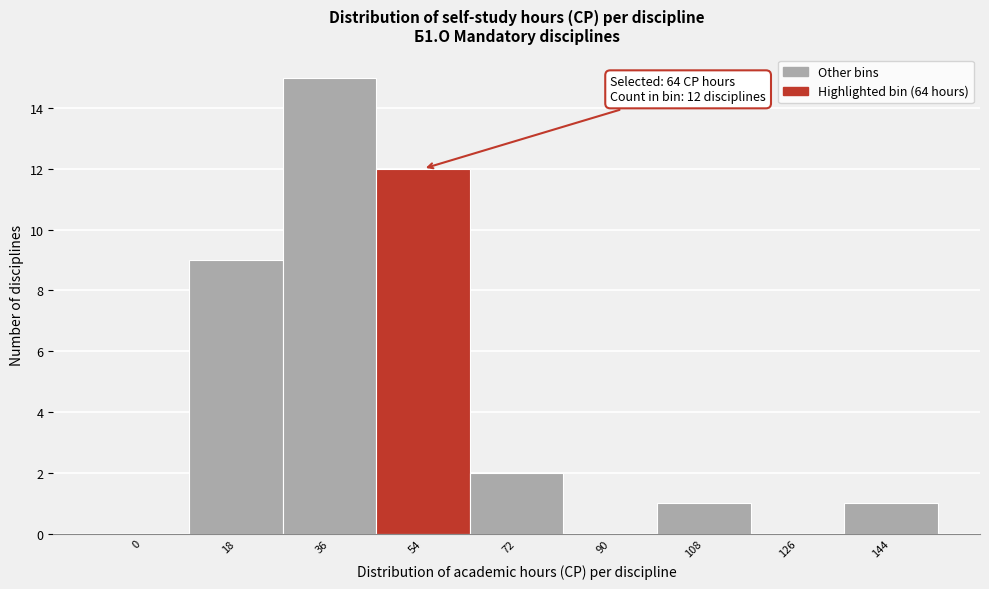

Reading left to right, transcribe all the data shown in this chart.

0=0	18=9	36=15	54=12	72=2	90=0	108=1	126=0	144=1